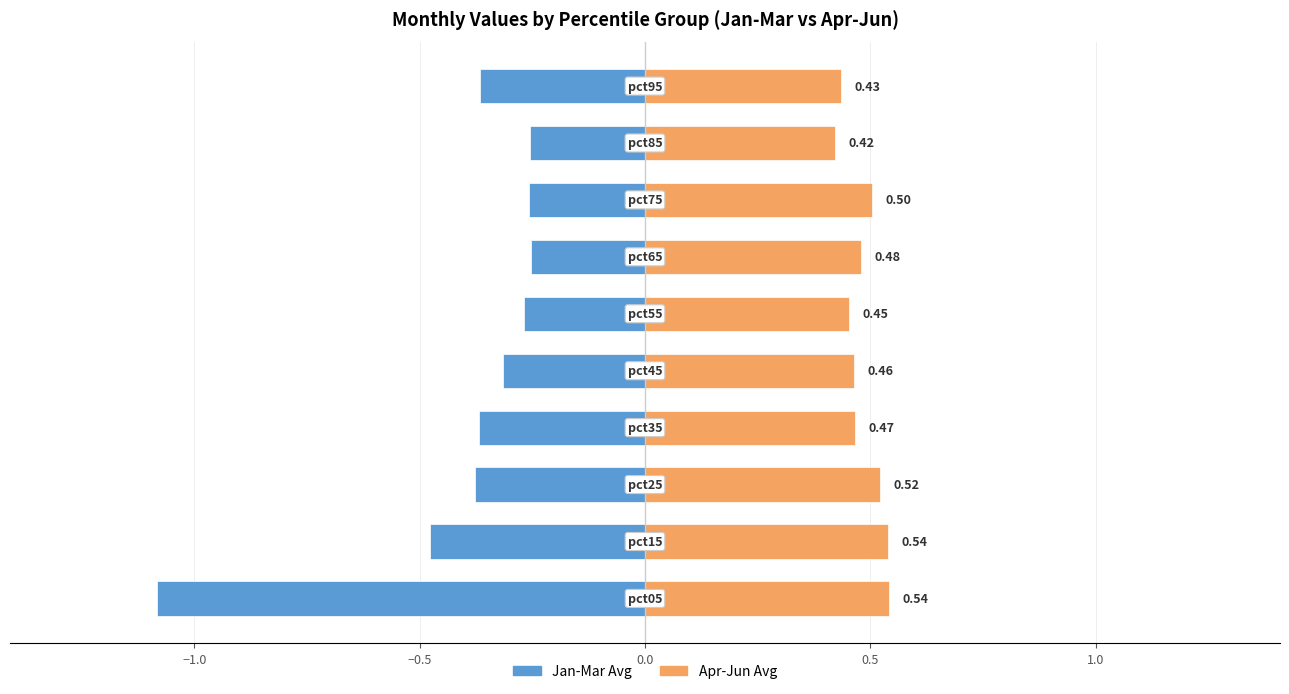

What is the sum of all Apr-Jun (right) values?

4.8